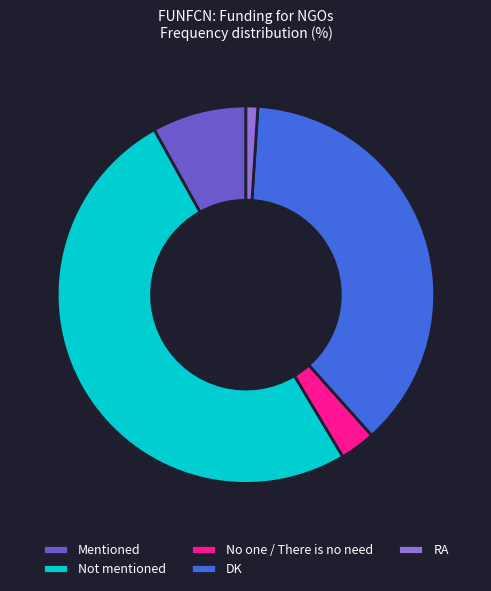

Approximately how many times larger is the value at RA compared to Mentioned?

0.1